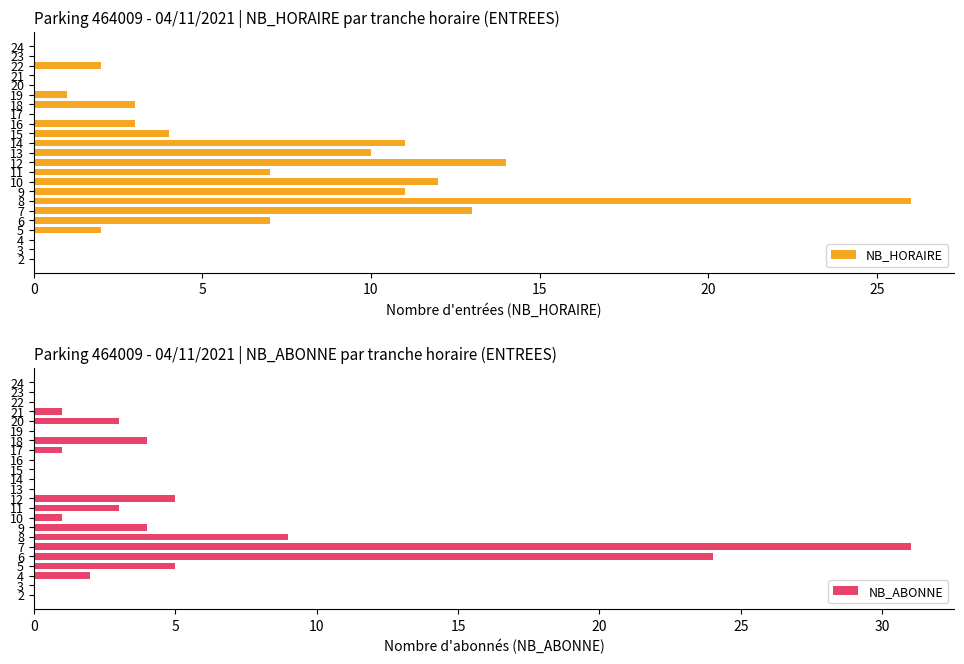

What is the maximum value for NB_HORAIRE?

26